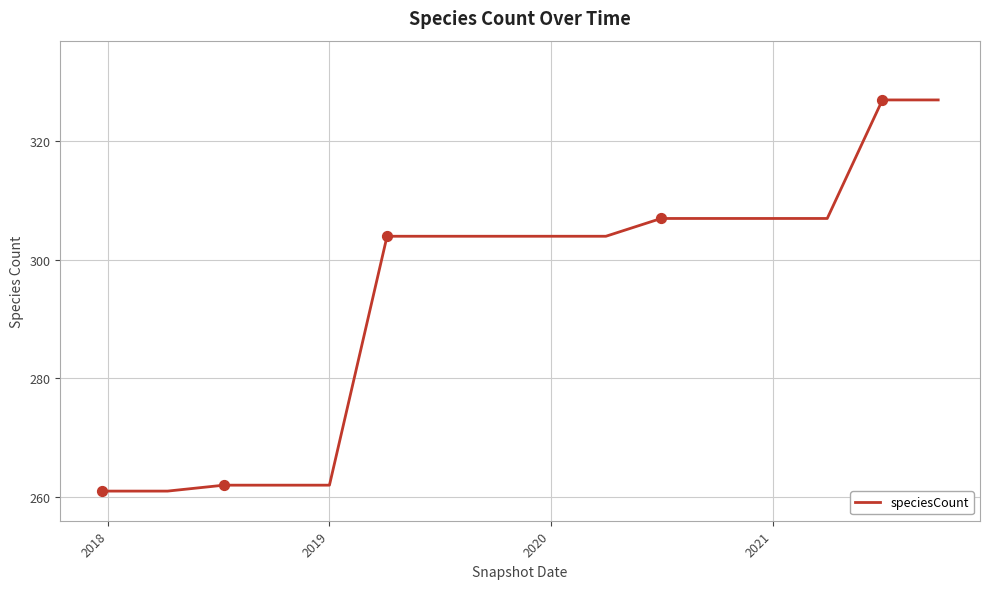

What is the difference between the maximum and minimum values?

66